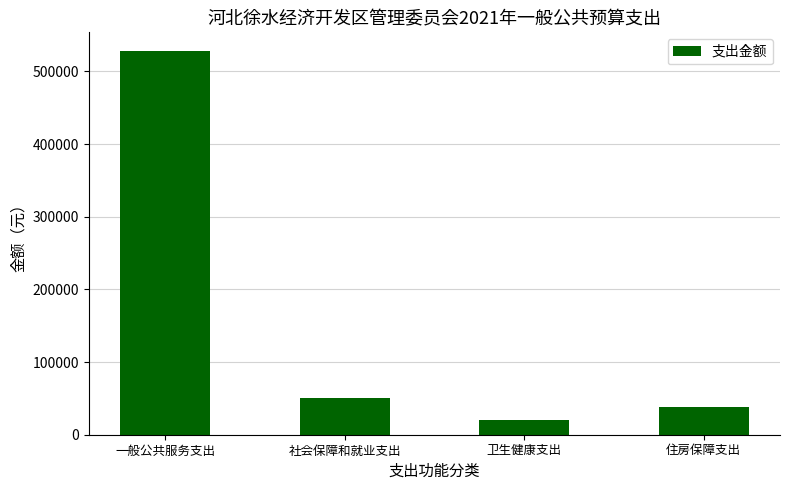

The value at 卫生健康支出 is 20400. True or false?

True